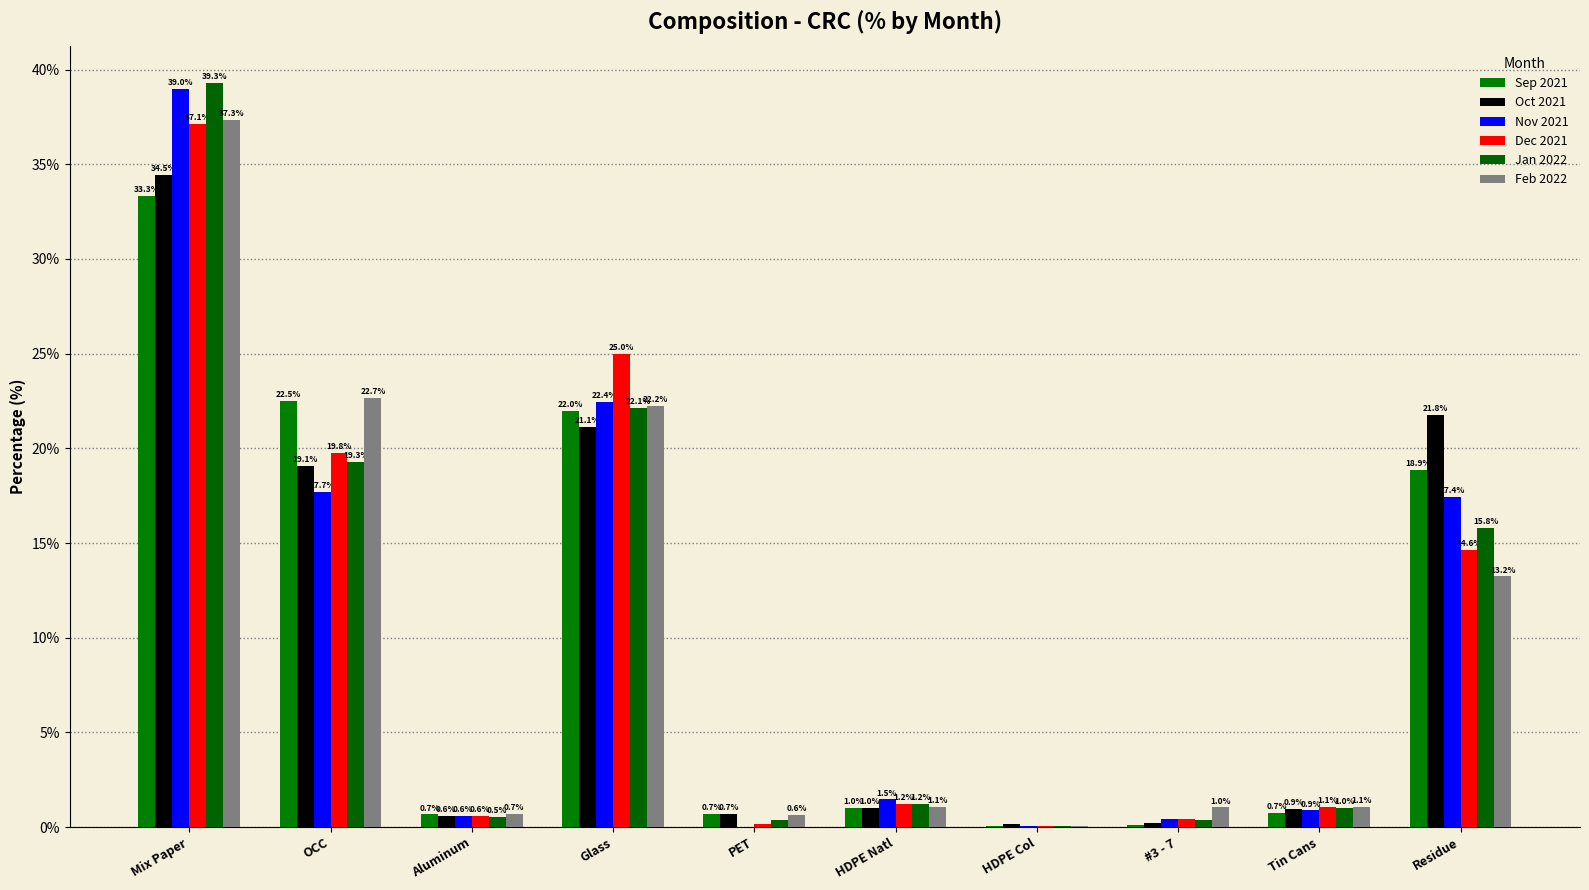

What position from the right is Residue?

1